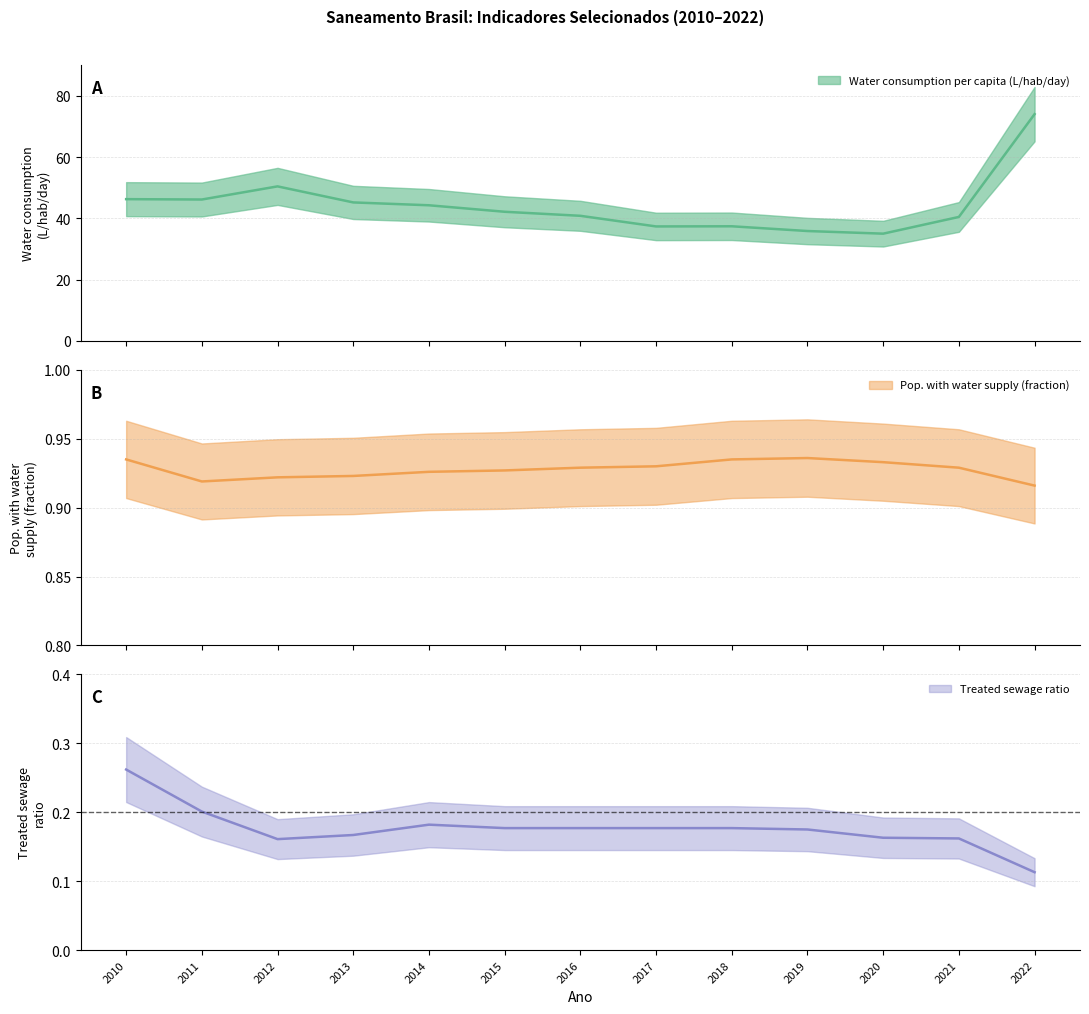

At which label is Pop. with water supply closest to 0?

2022